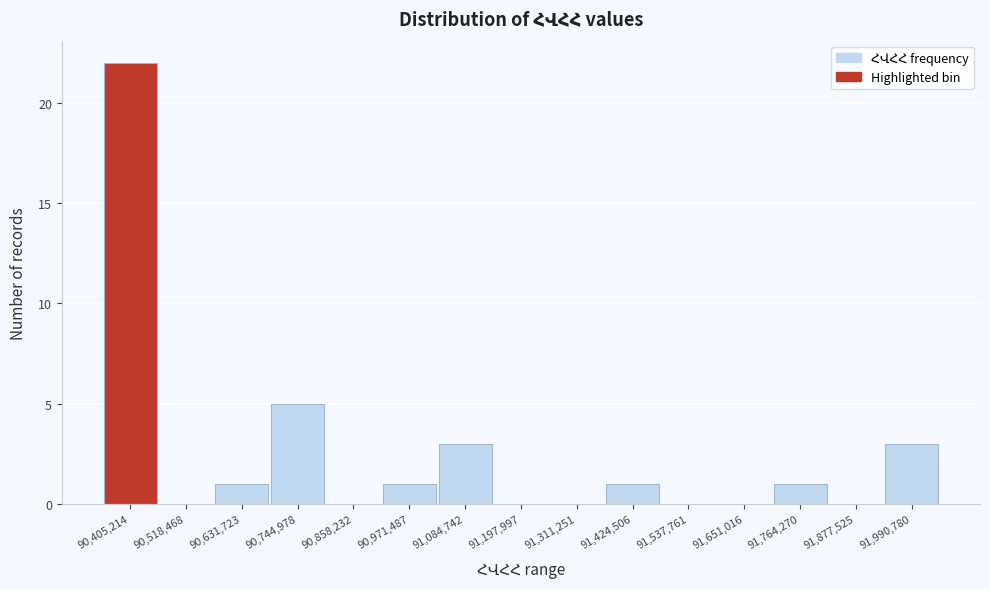

Reading right to left, extract all data points from this chart.

91,990,780=3	91,877,525=0	91,764,270=1	91,651,016=0	91,537,761=0	91,424,506=1	91,311,251=0	91,197,997=0	91,084,742=3	90,971,487=1	90,858,232=0	90,744,978=5	90,631,723=1	90,518,468=0	90,405,214=22